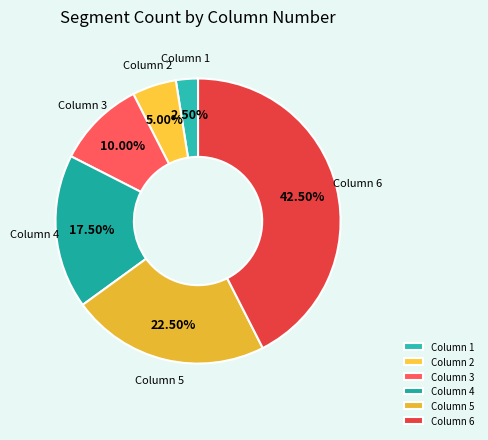

To the nearest percent, what is the difference between the largest and smallest slice percentages?

40%